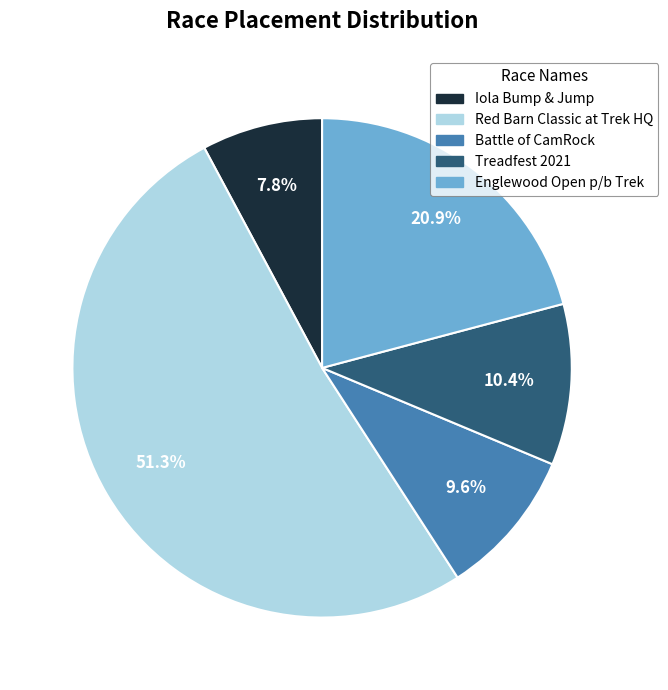

What is the largest slice in the pie chart?

Red Barn Classic at Trek HQ